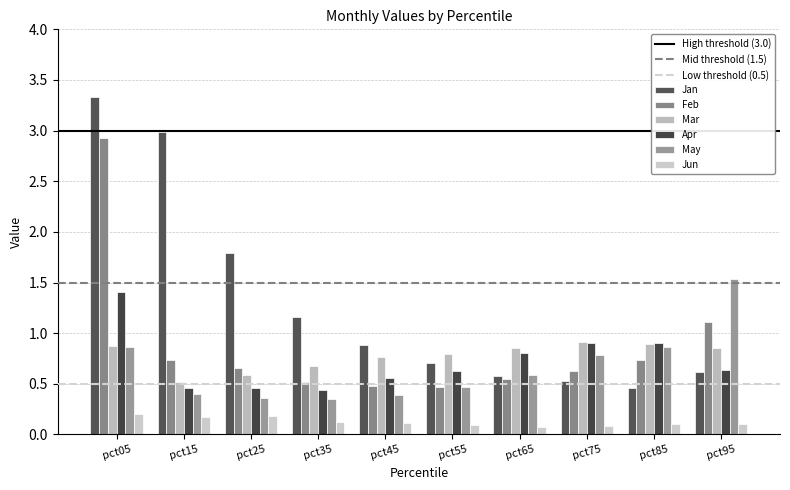

Which category has the lowest value in the Apr series?

pct35